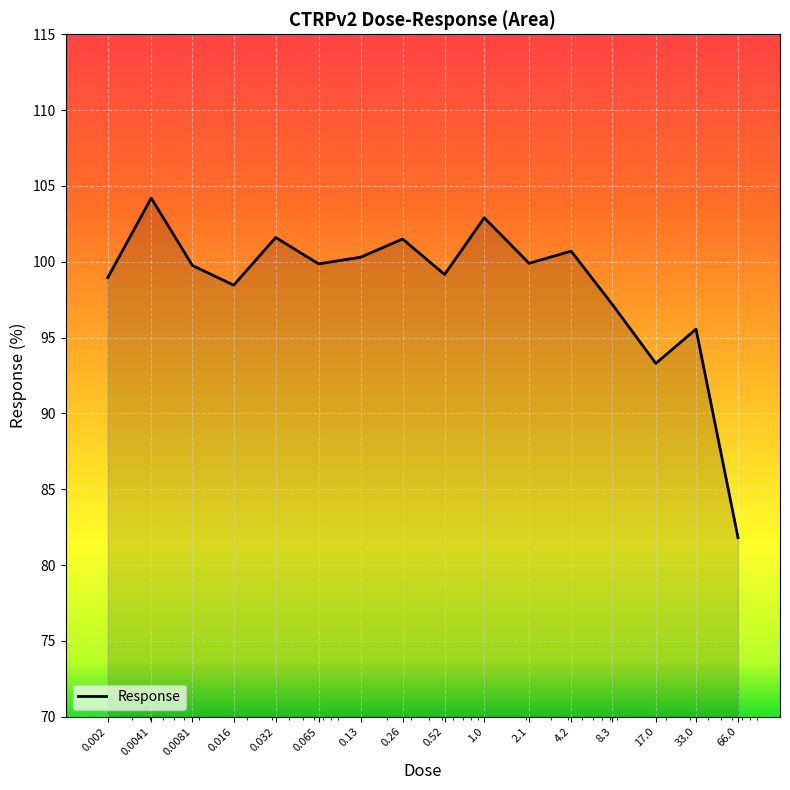

What is the sum of all values?

1575.1